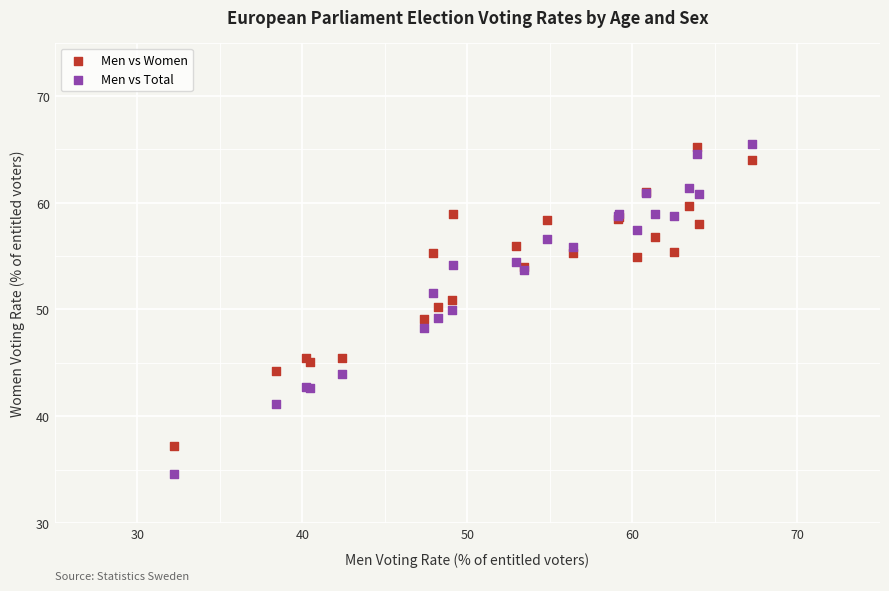

Which series contains the lowest Y value?

Men vs Total